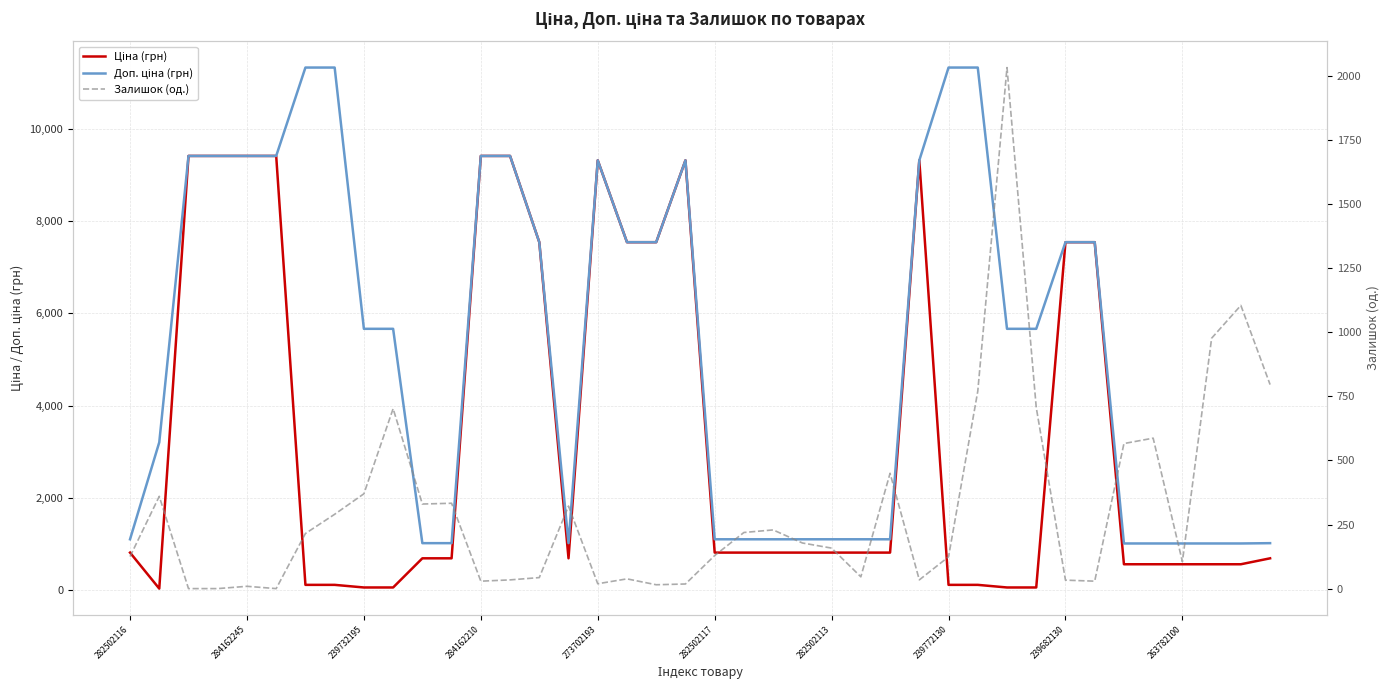

What is the value of the Залишок (од.) point at the 32nd from the left?

707.0